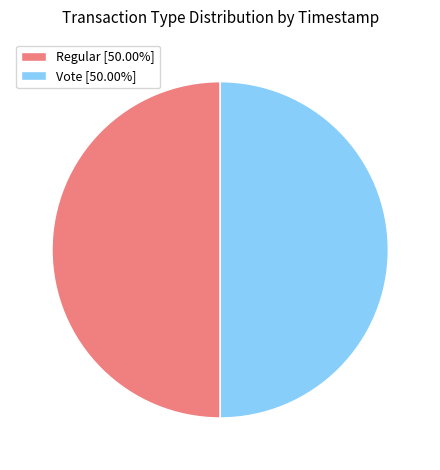

Is it true that Vote is 50% of the pie?

True